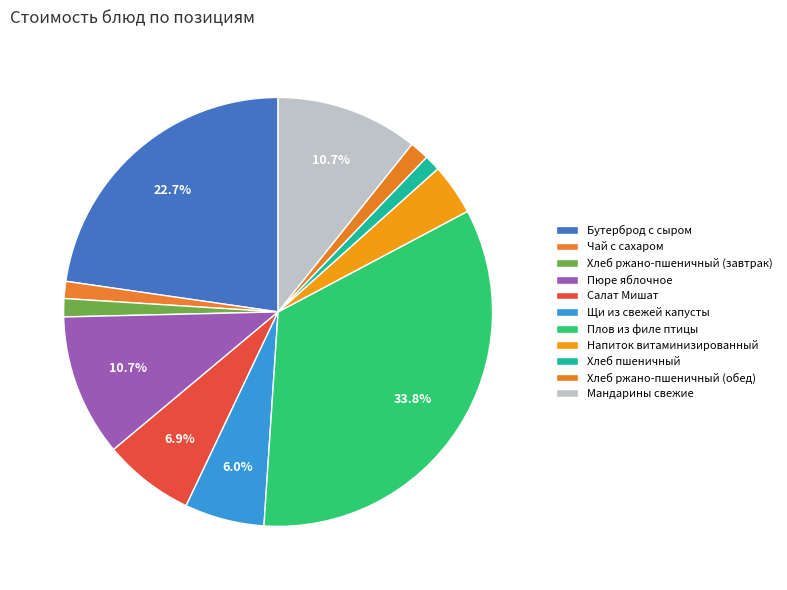

To the nearest percent, what is the combined percentage of Напиток витаминизированный and Хлеб ржано-пшеничный (завтрак)?

5%